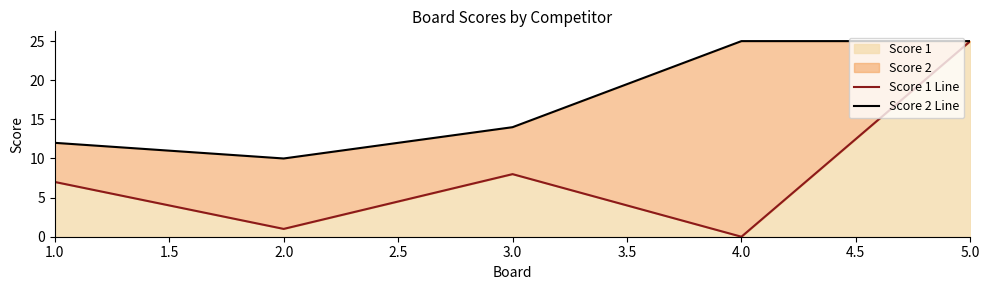

The Score 1 Line series shows 12 at 1.0. True or false?

False